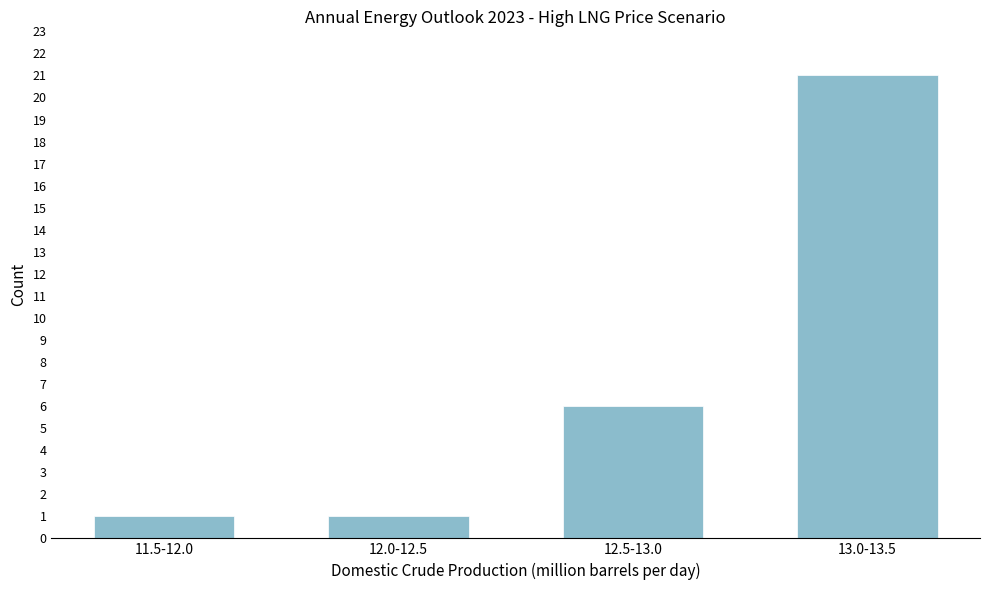

Reading right to left, list all the values displayed in this chart.

13.0-13.5=21	12.5-13.0=6	12.0-12.5=1	11.5-12.0=1